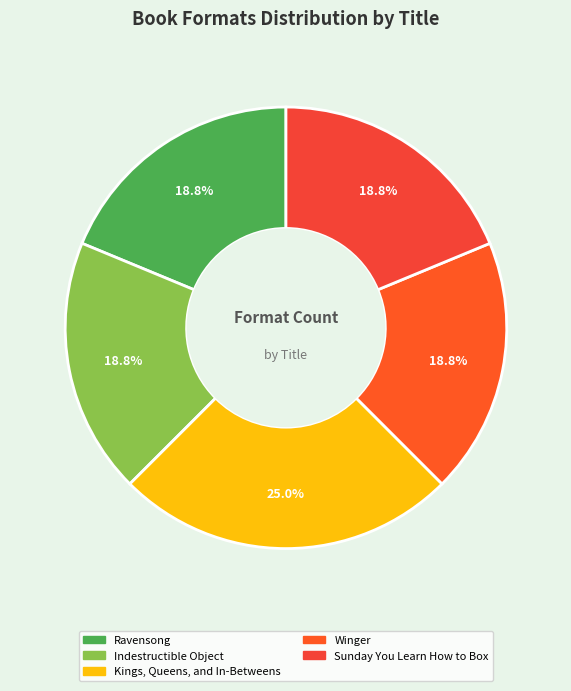

Count the number of slices in the pie.

5